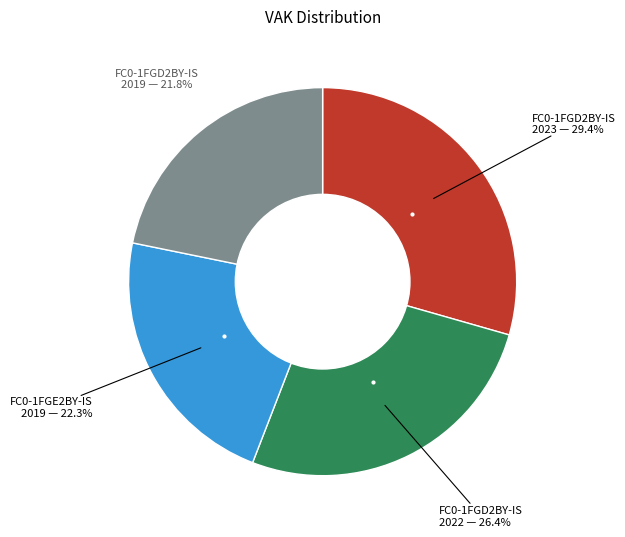

Is there any slice that represents more than half of the pie?

No